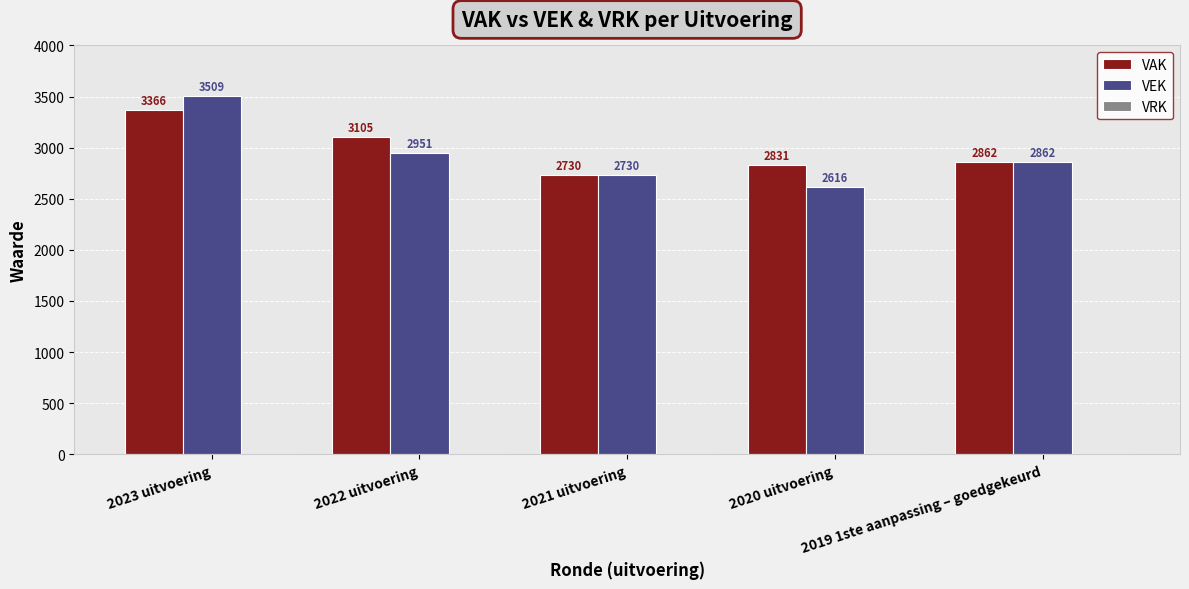

Which series has the largest total across all categories?

VAK